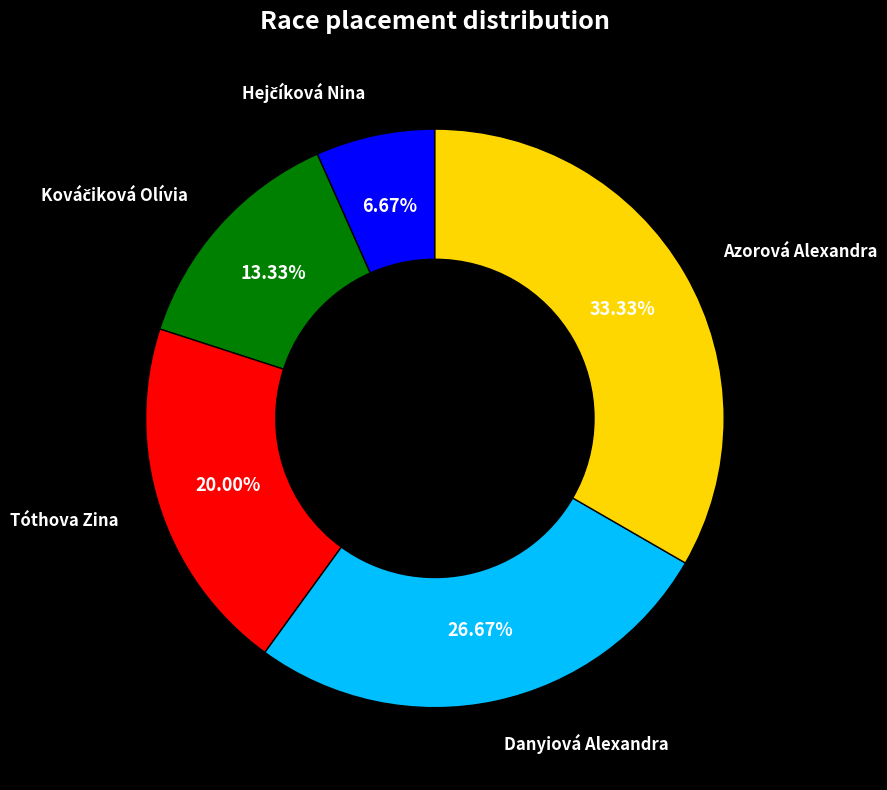

Does any single category account for the majority?

No